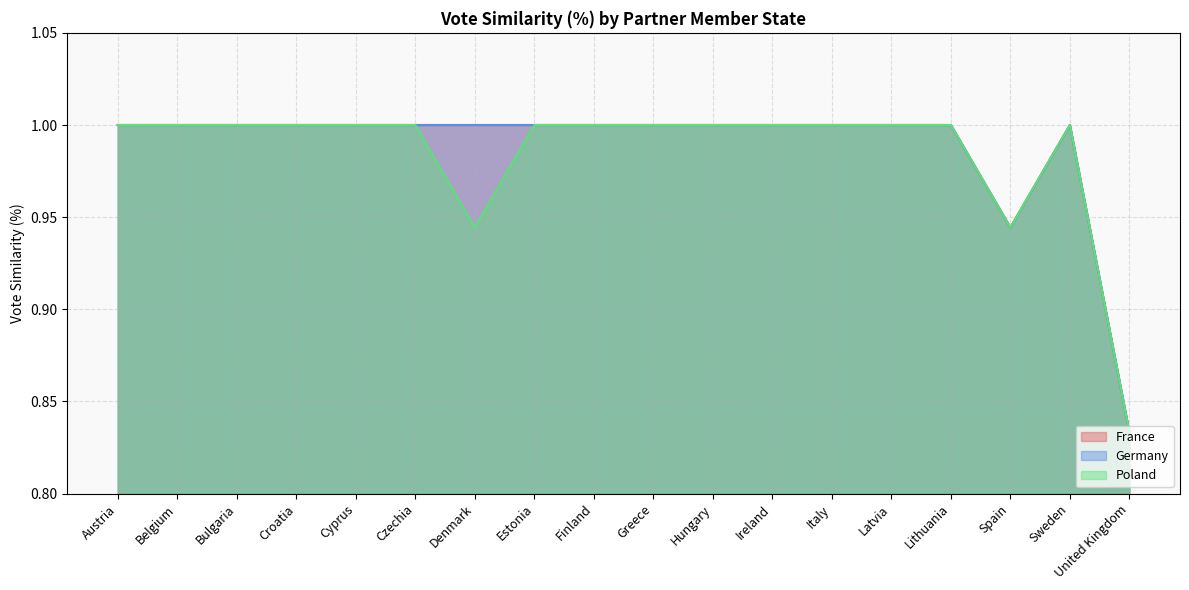

Reading left to right, what are all the values shown in this chart?

France: 1.0	1.0	1.0	1.0	1.0	1.0	1.0	1.0	1.0	1.0	1.0	1.0	1.0	1.0	1.0	0.9	1.0	0.8
Germany: 1.0	1.0	1.0	1.0	1.0	1.0	1.0	1.0	1.0	1.0	1.0	1.0	1.0	1.0	1.0	0.9	1.0	0.8
Poland: 1.0	1.0	1.0	1.0	1.0	1.0	0.9	1.0	1.0	1.0	1.0	1.0	1.0	1.0	1.0	0.9	1.0	0.8